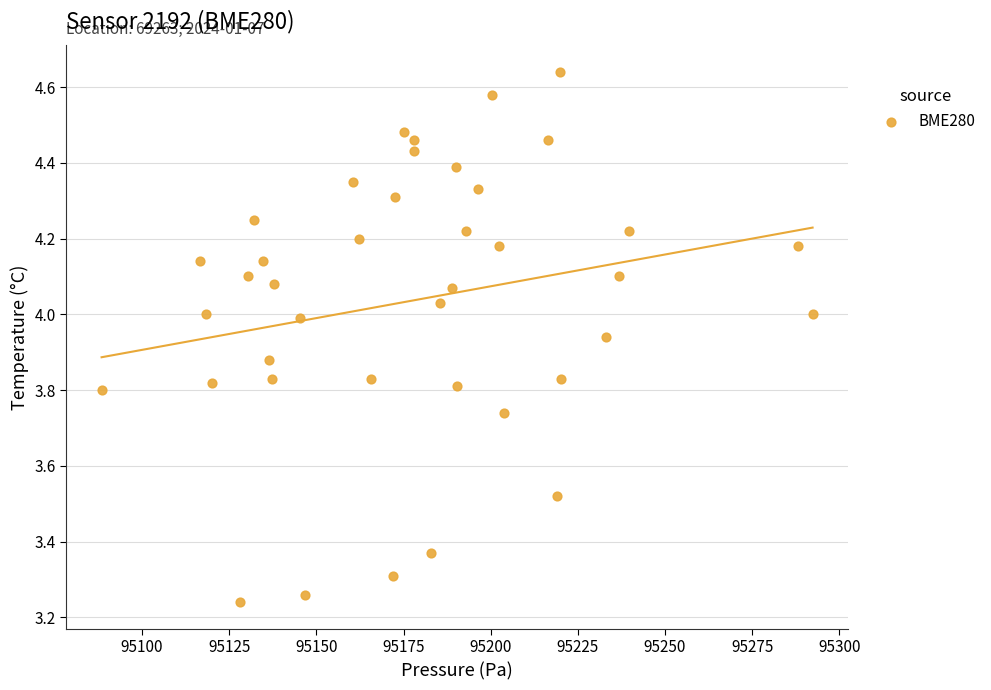

What is the range of Y values (max minus min)?

1.4